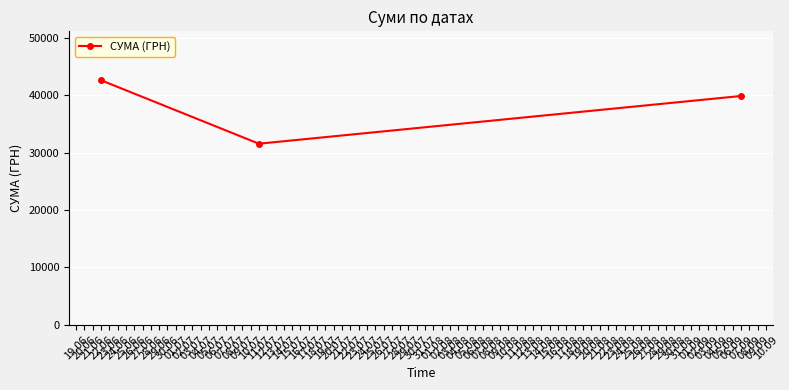

Which category has the lowest value across all series?

11.07